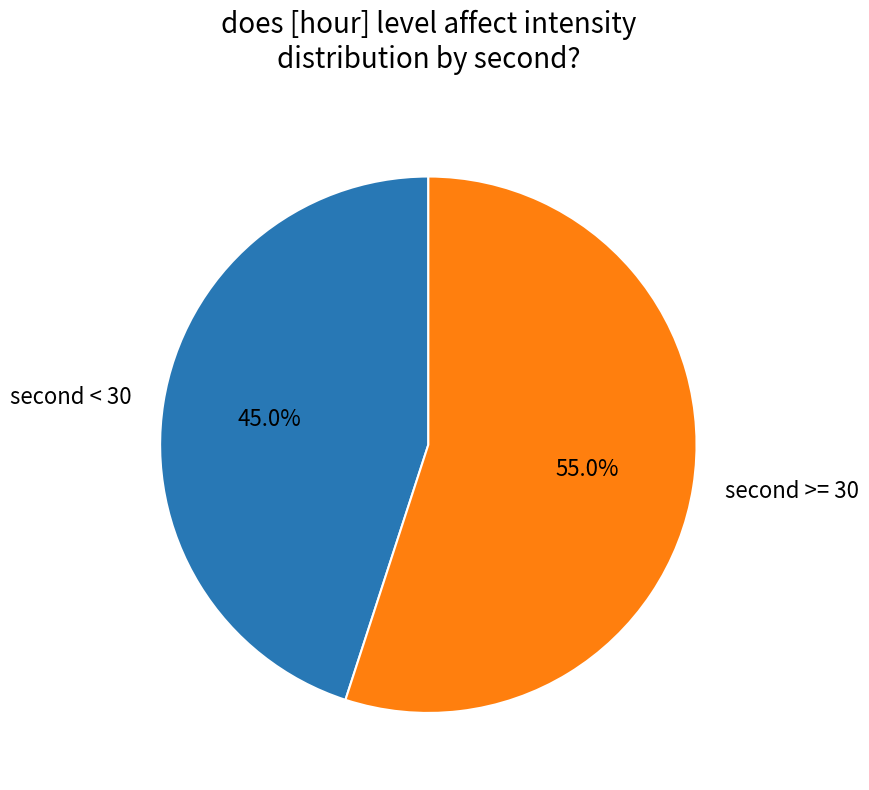

What is the majority slice?

second >= 30